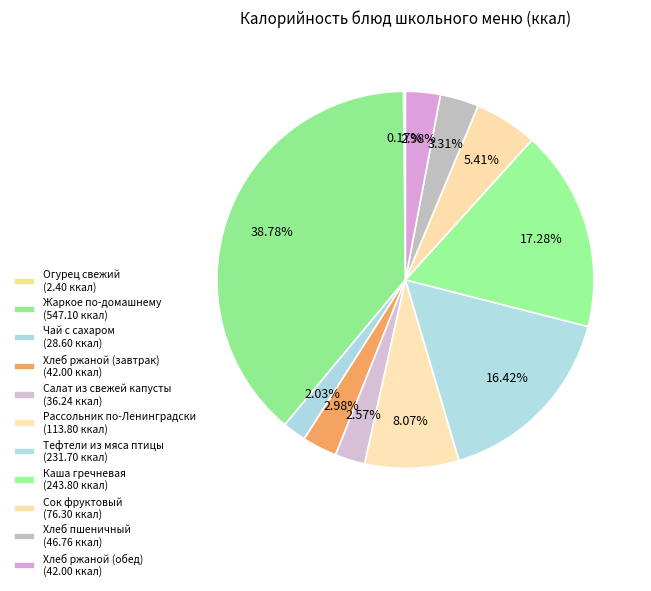

To the nearest percent, what is the difference between the Салат из свежей капусты and Жаркое по-домашнему slice percentages?

36%